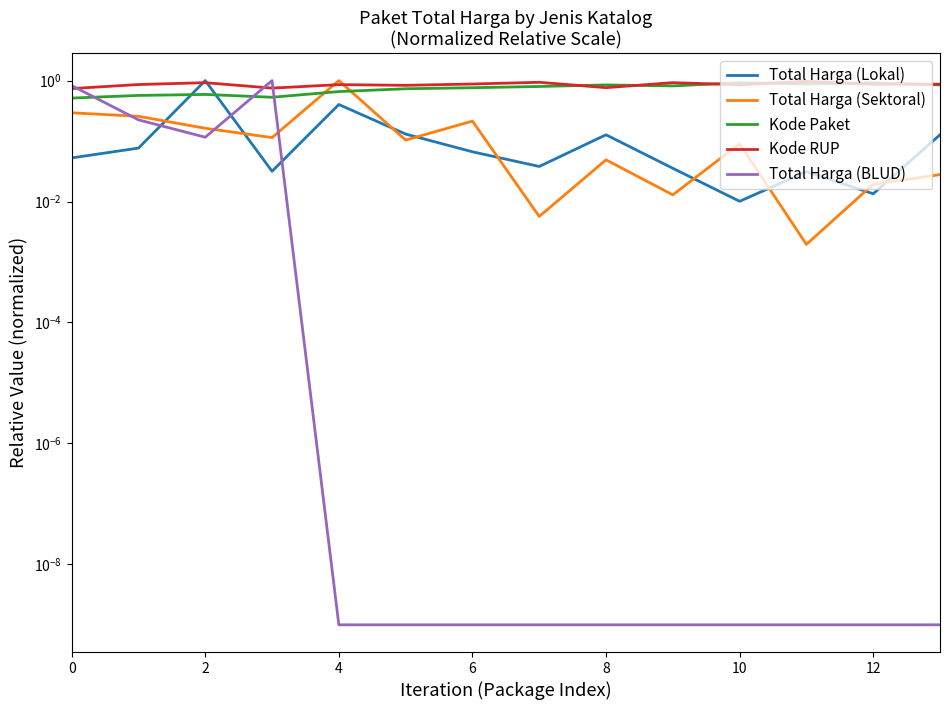

The value of Kode RUP at 10 is 1.5. True or false?

False